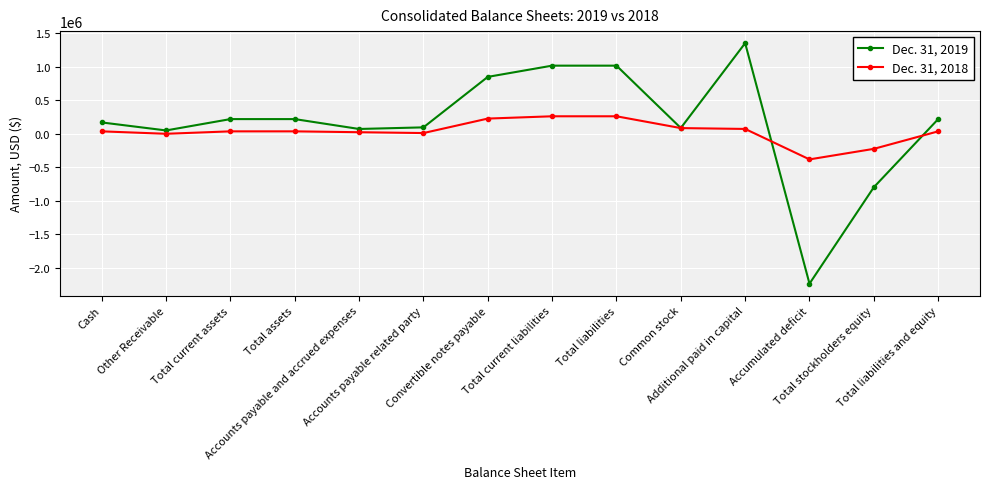

Which series has the largest total across all categories?

Dec. 31, 2019